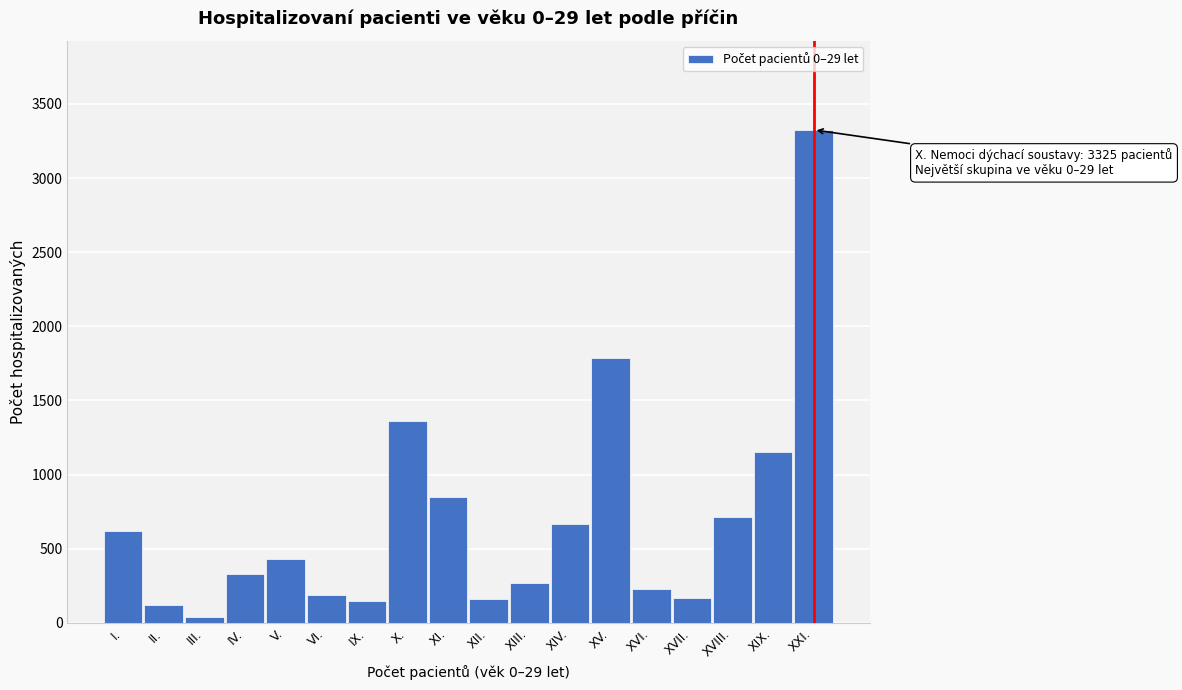

At which category does the chart reach its peak across all series?

XXI.